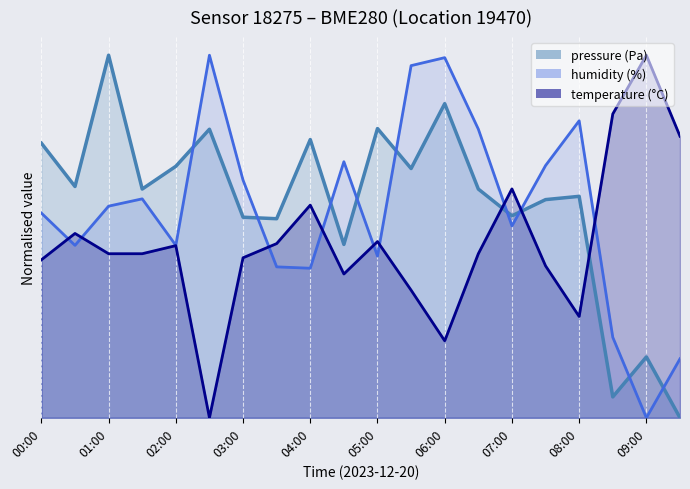

Reading right to left, list all the values displayed in this chart.

pressure: 0.0	0.2	0.1	0.6	0.6	0.6	0.6	0.9	0.7	0.8	0.5	0.8	0.5	0.6	0.8	0.7	0.6	1.0	0.6	0.8
humidity: 0.2	0.0	0.2	0.8	0.7	0.5	0.8	1.0	1.0	0.4	0.7	0.4	0.4	0.7	1.0	0.5	0.6	0.6	0.5	0.6
temperature: 0.8	1.0	0.8	0.3	0.4	0.6	0.5	0.2	0.4	0.5	0.4	0.6	0.5	0.4	0.0	0.5	0.5	0.5	0.5	0.4